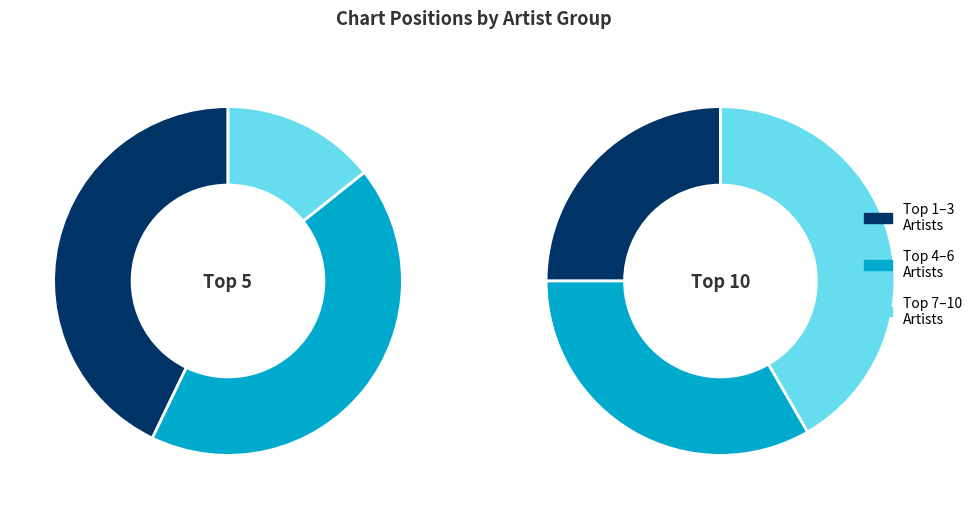

Is there any slice that represents more than half of the pie?

No